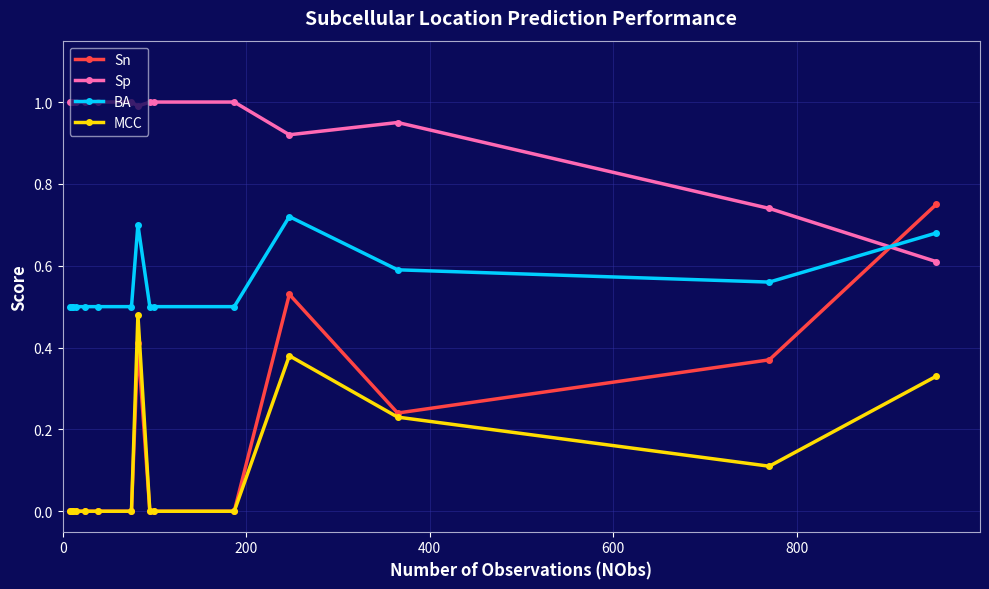

How many data points does each series have?

15